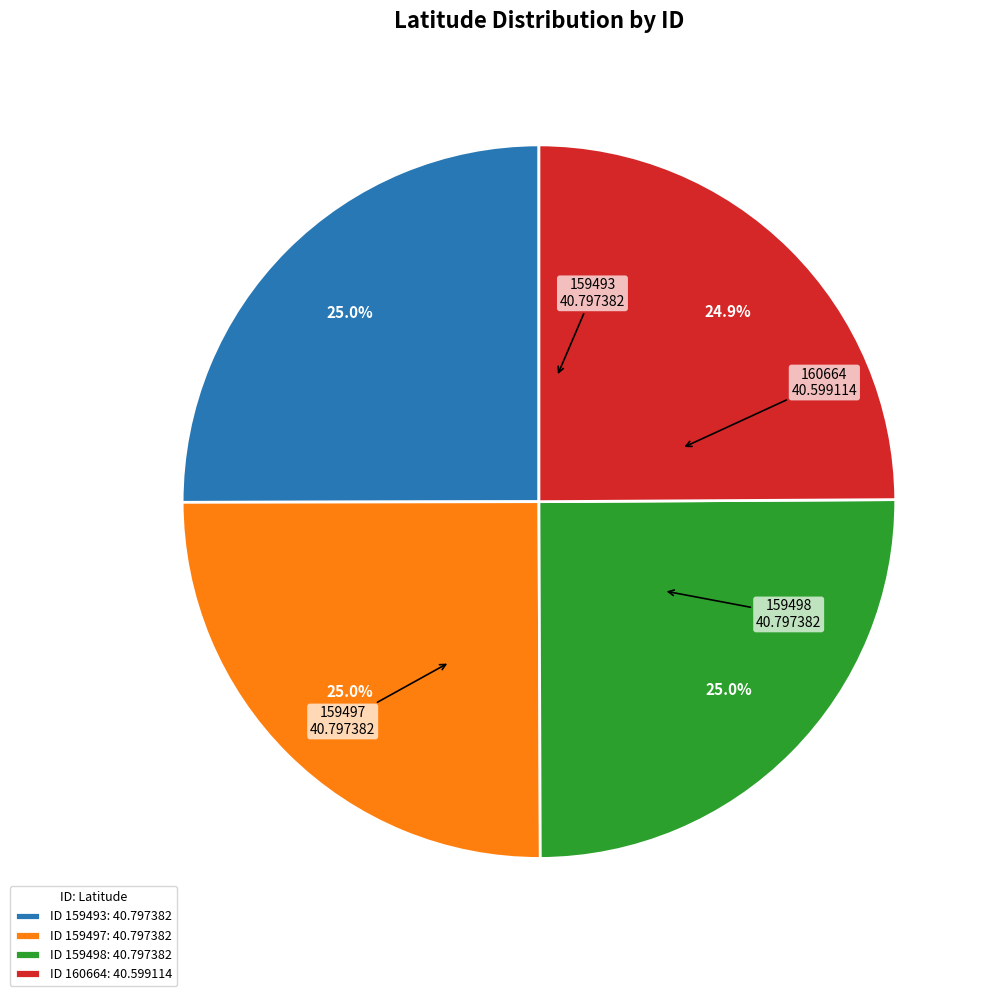

How many segments does this pie chart have?

4